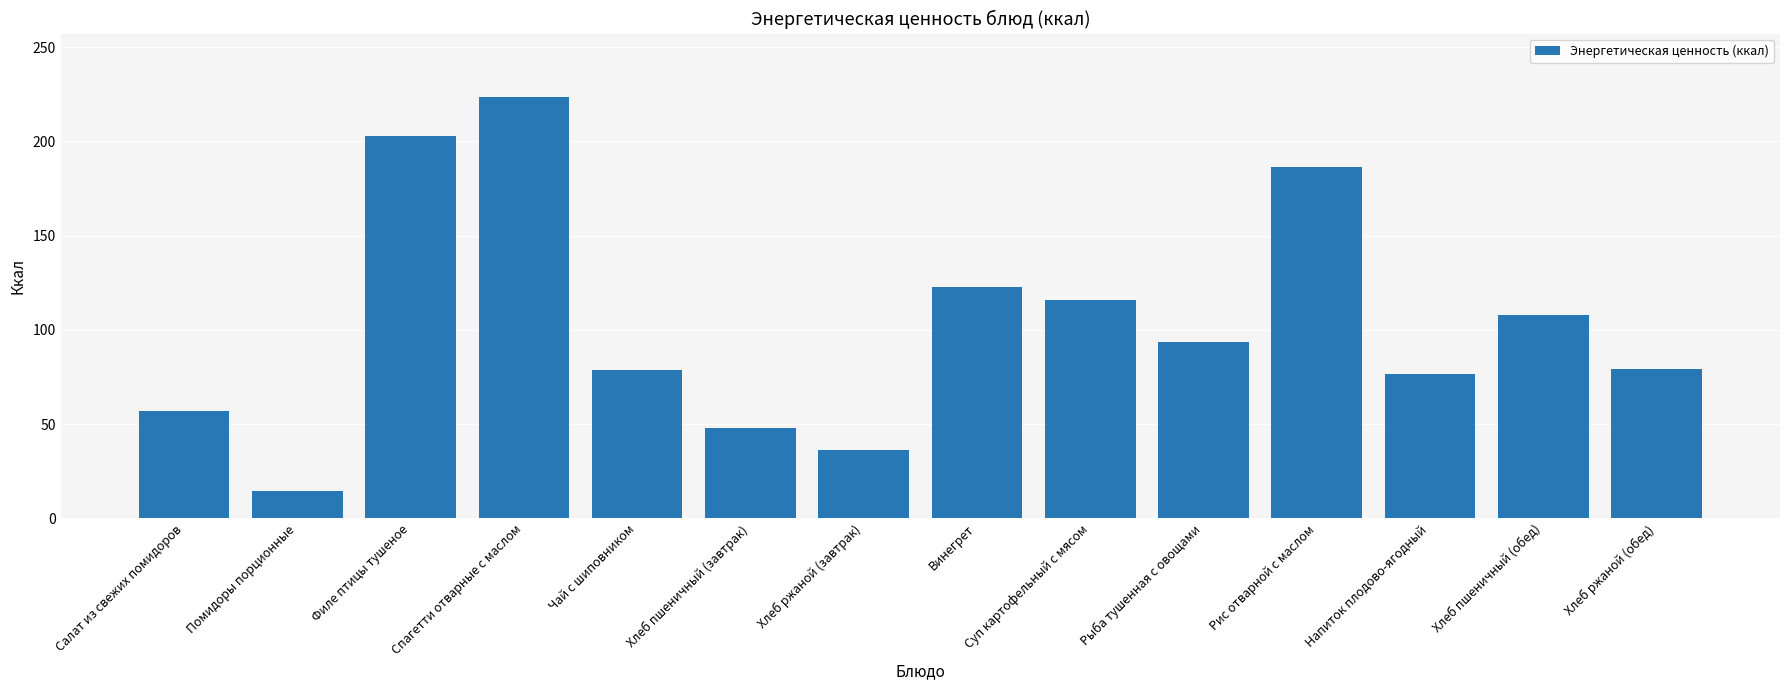

The value at Спагетти отварные с маслом is 321.0. True or false?

False